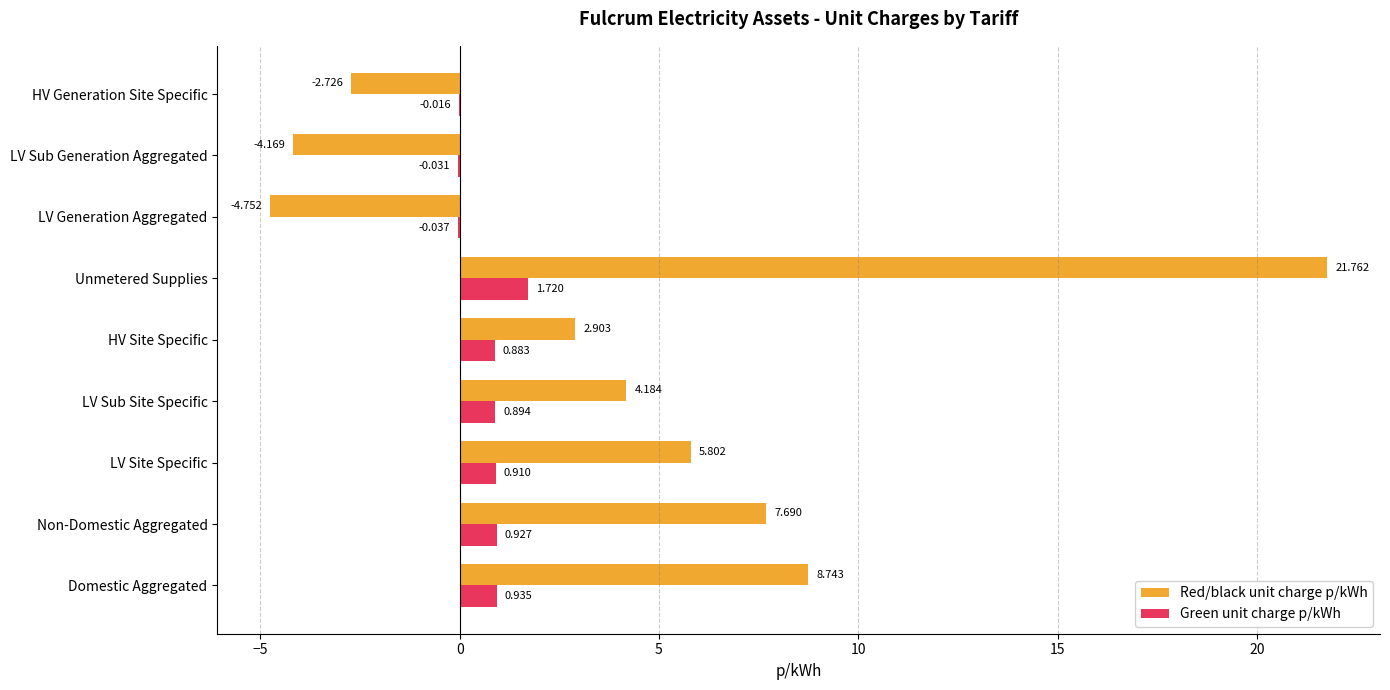

Which series changed the most between Non-Domestic Aggregated and HV Generation Site Specific?

Red/black unit charge p/kWh